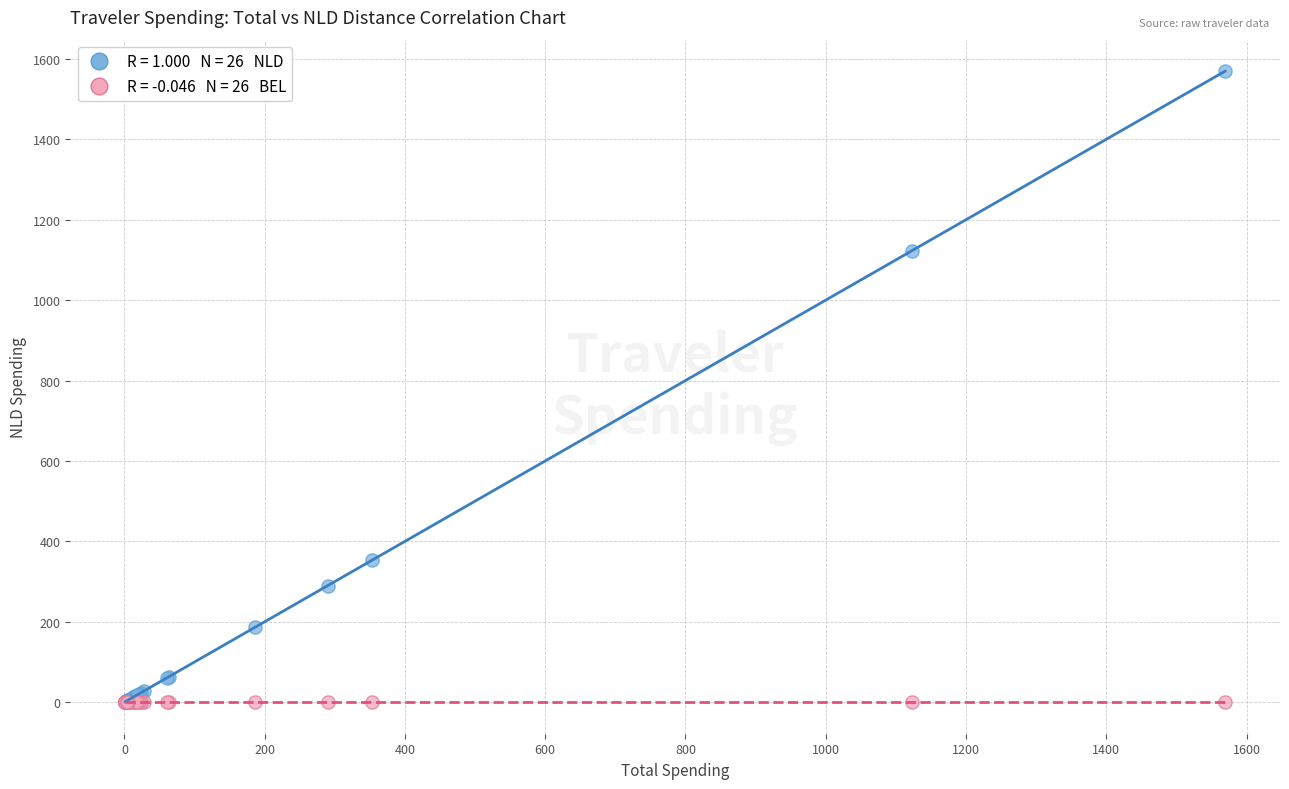

Across all series, what Y value is closest to 784?

1122.8